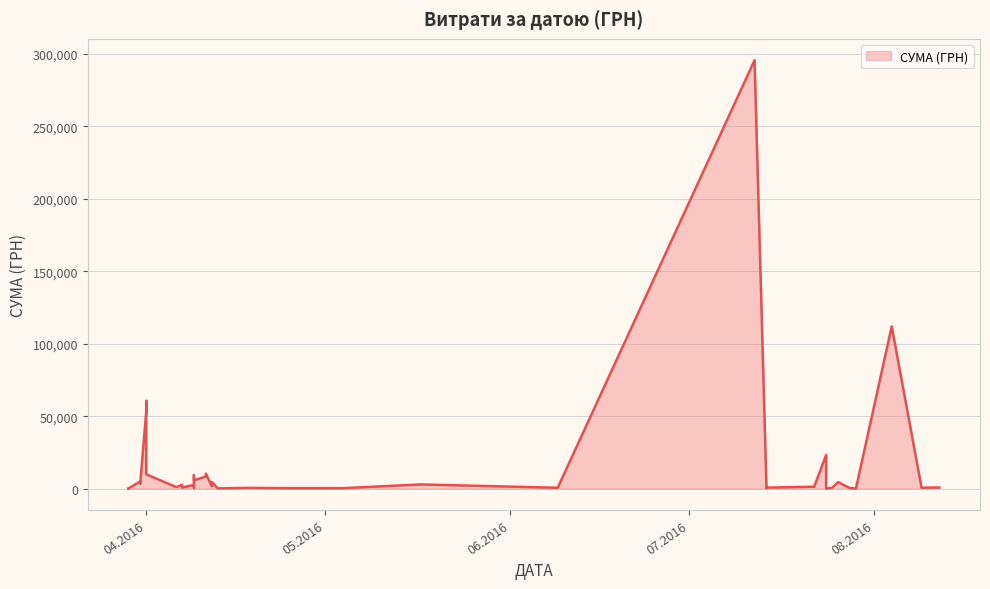

Is it true that the value at 06.04.2016 is 1111.6?

True